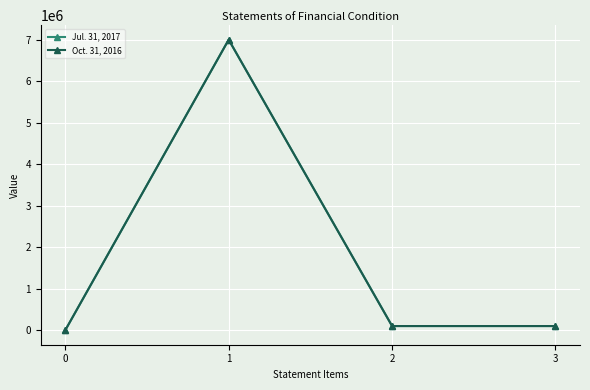

The value of Oct. 31, 2016 at 3 is 136772. True or false?

False